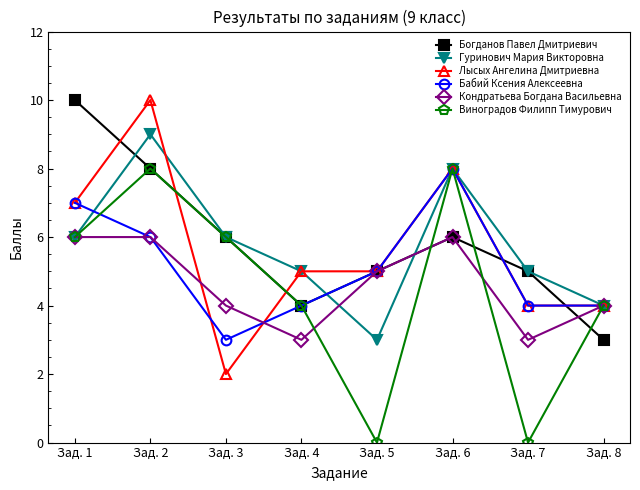

How many lines are shown in the chart?

6